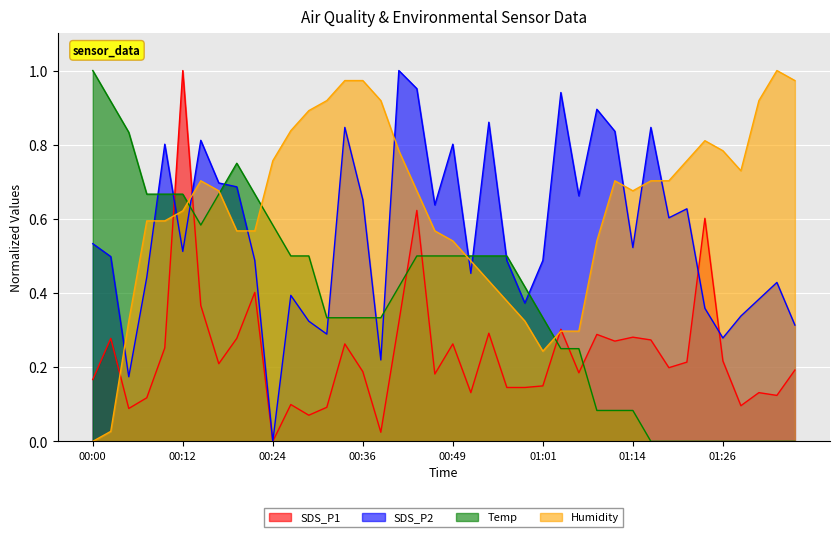

Which category has the lowest value in the Temp series?

01:16